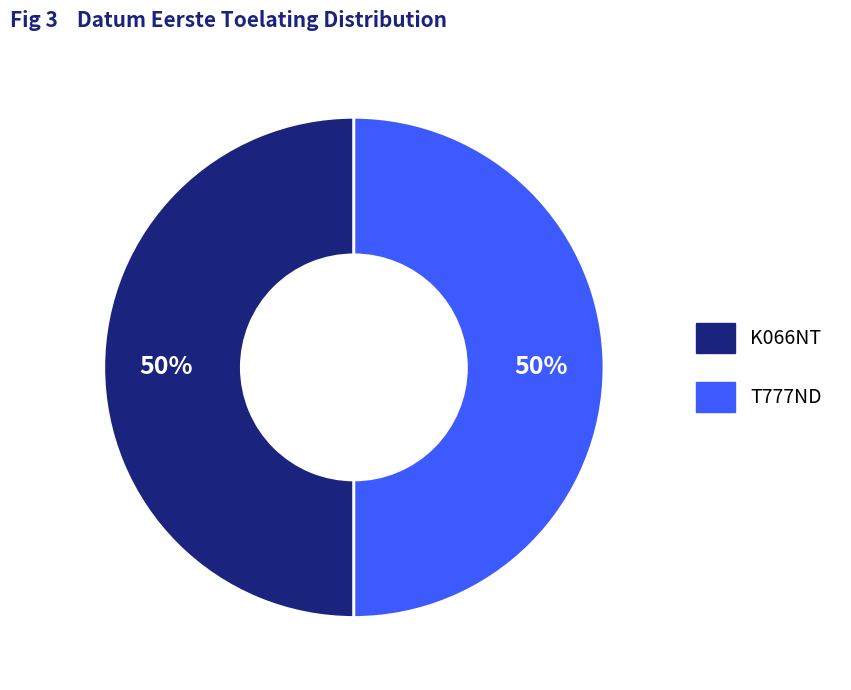

To the nearest percent, what portion does T777ND represent?

50%